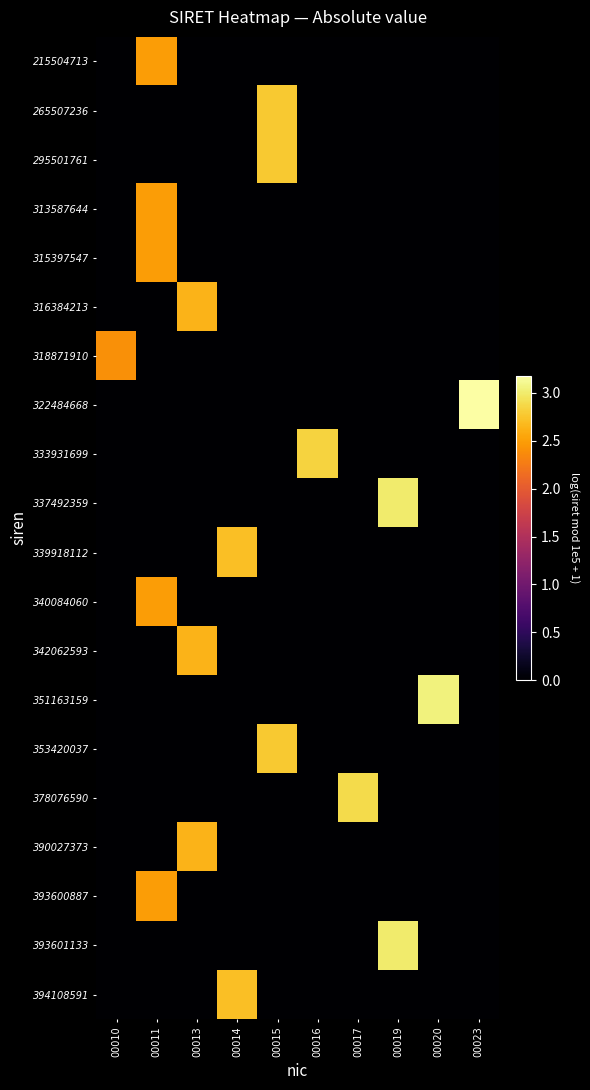

What is the total value across all series at 00019?

6.0